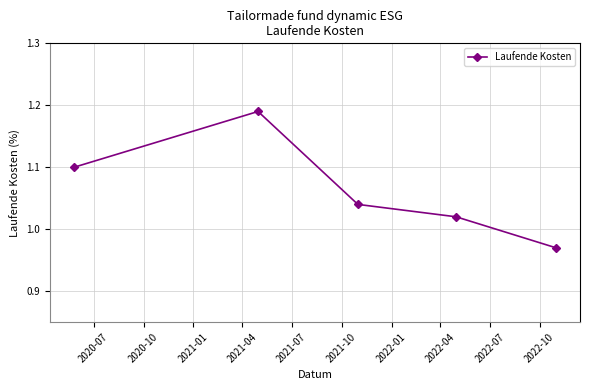

What is the value of the 1st point from the left?

1.1